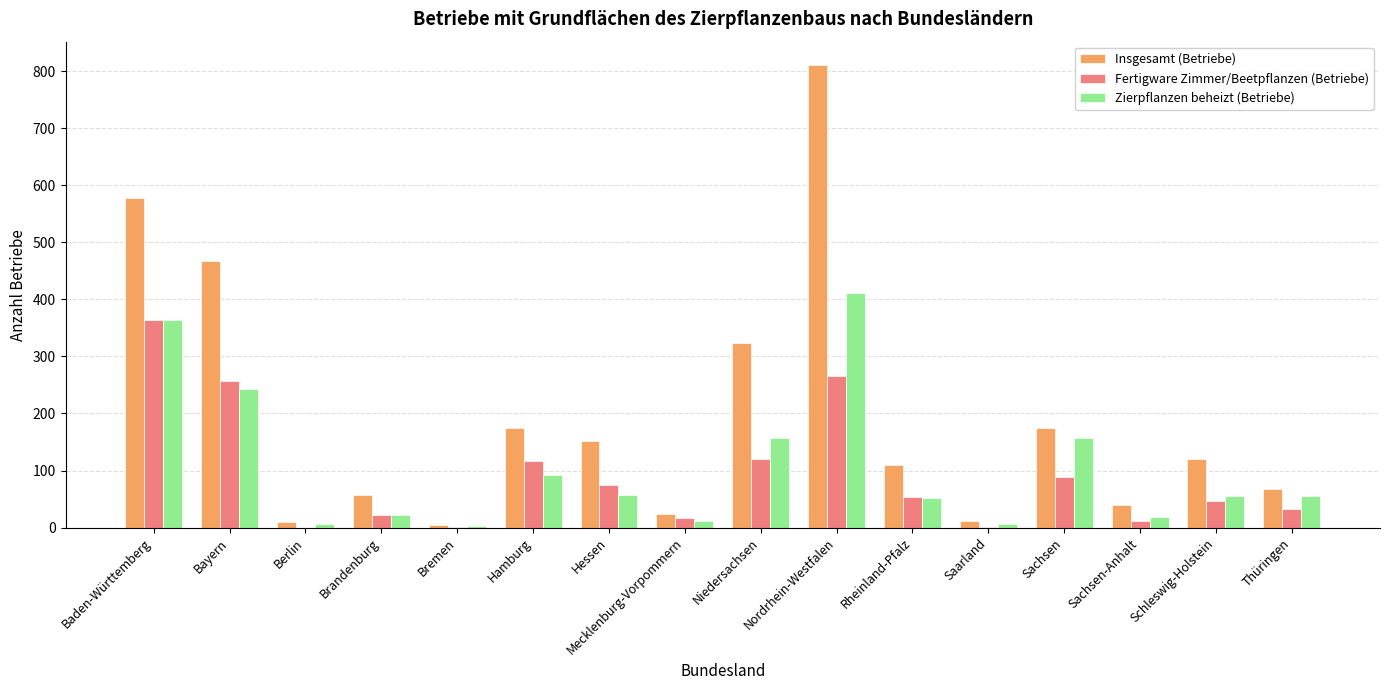

Which series has the widest spread of values?

Insgesamt (Betriebe)